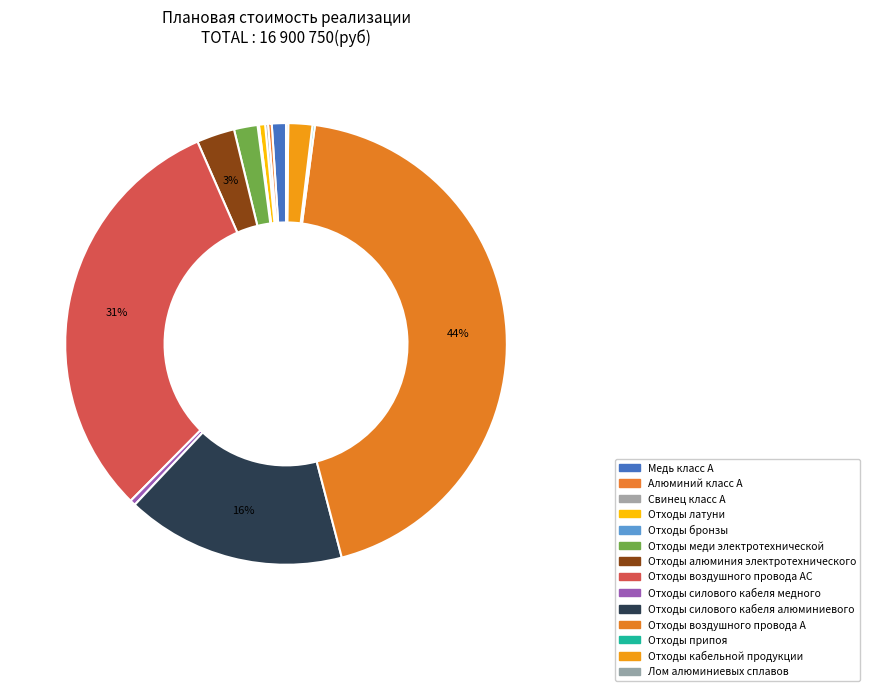

Rank the categories by value from highest to lowest.

Отходы воздушного провода А, Отходы воздушного провода АС, Отходы силового кабеля алюминиевого, Отходы алюминия электротехнического, Отходы кабельной продукции, Отходы меди электротехнической, Медь класс А, гр.1, сорт 1, Отходы латуни класс А, Отходы силового кабеля медного, Алюминий класс А, гр.1, сорт 1, Свинец класс А, гр.1, сорт 1, Отходы припоя оловянно-свинцового, Лом алюминиевых сплавов, Отходы бронзы класс А